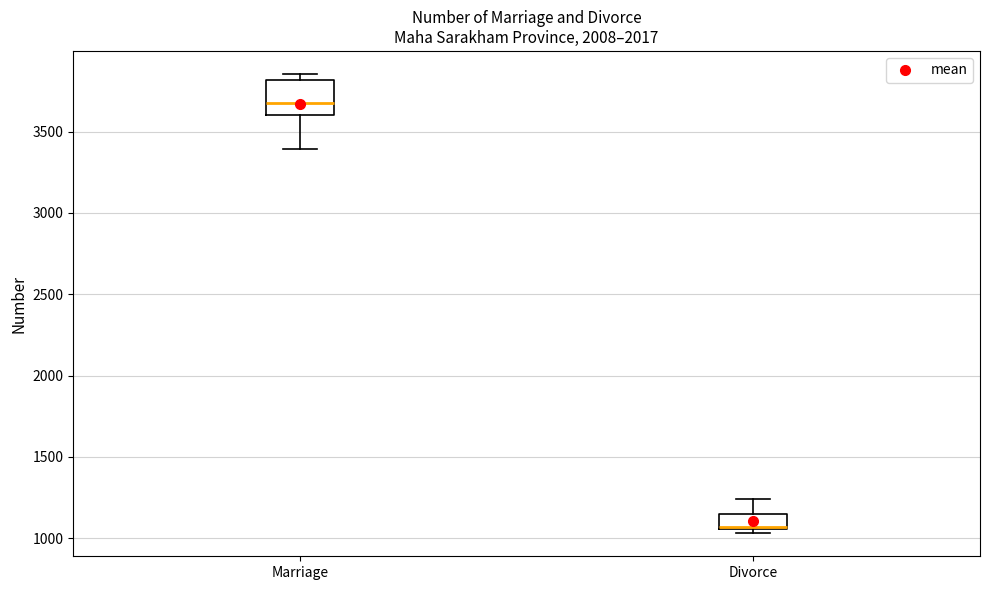

Reading left to right, read every box against the y-axis: the position of its median line, the range the box covers, and the ends of its whiskers. The values are not printed on the chart, so give them approximately, as read against the axis.

Marriage: median 3700, box 3600 to 3800, whiskers 3400 to 3850
Divorce: median 1050, box 1050 to 1150, whiskers 1050 (just below the box's lower edge) to 1250